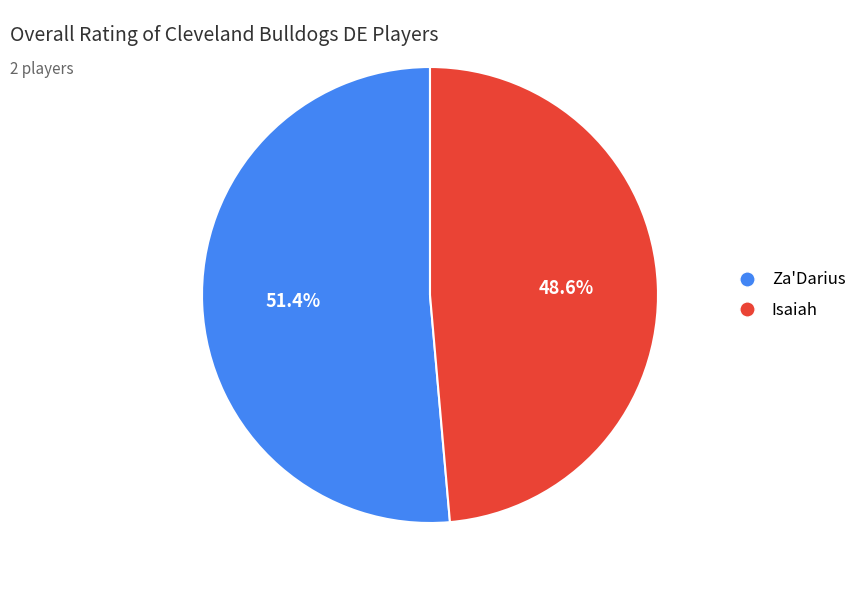

What is the ratio of the value at Isaiah to the value at Za'Darius?

0.9